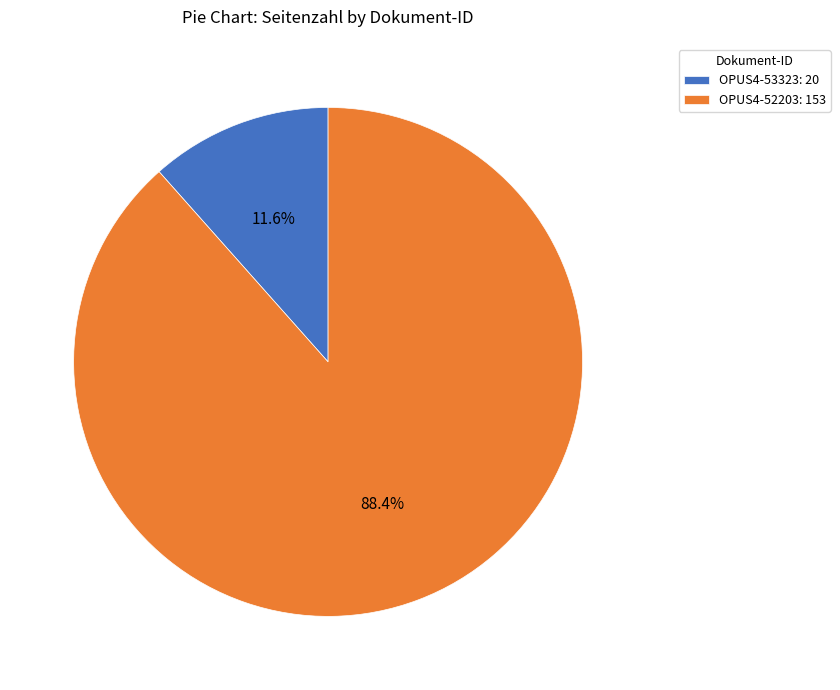

How many slices are in this pie chart?

2